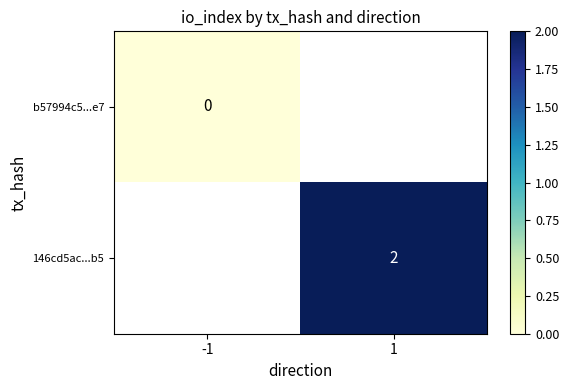

The 146cd5ac...b5 series shows 2 at 1. True or false?

True